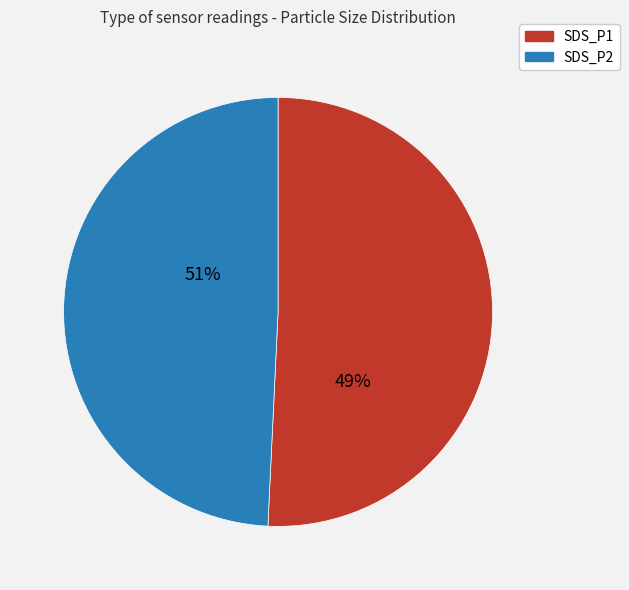

Combined, do 4 and 21 account for over 50%?

No